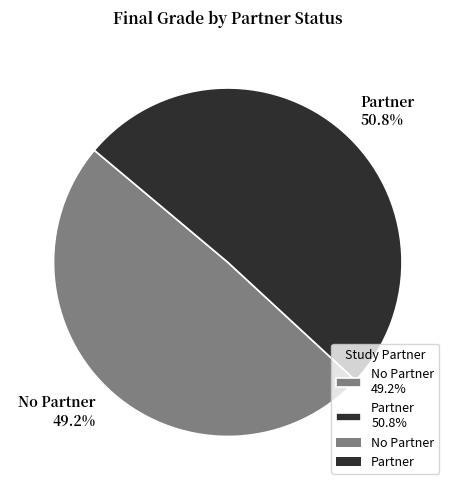

Approximately how many times larger is the value at No Partner compared to Partner?

1.0